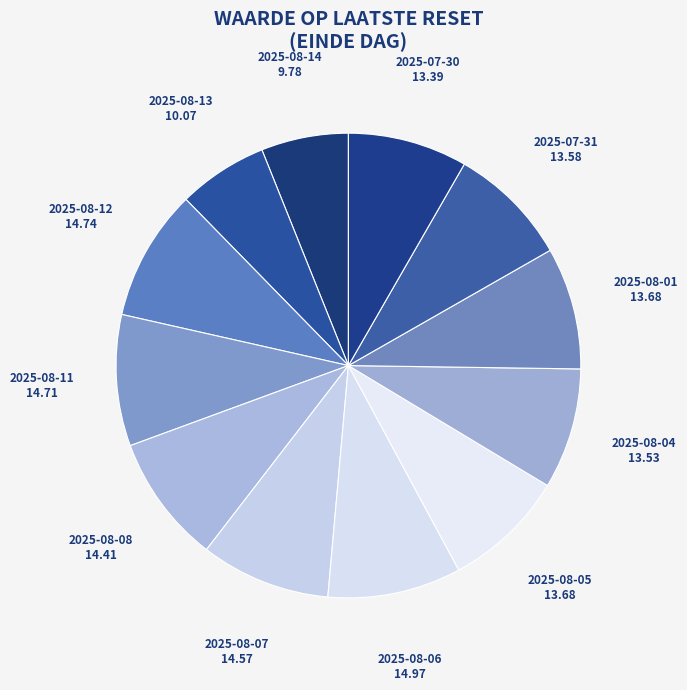

True or false: 2025-07-31 accounts for 1% of the total.

False